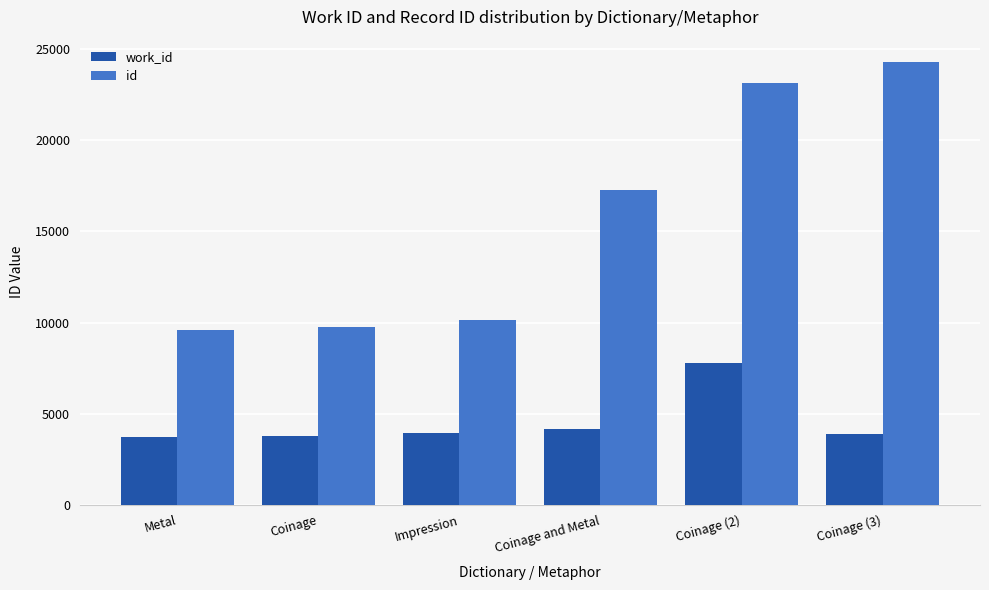

What is the label of the 6th bar from the left?

Coinage (3)